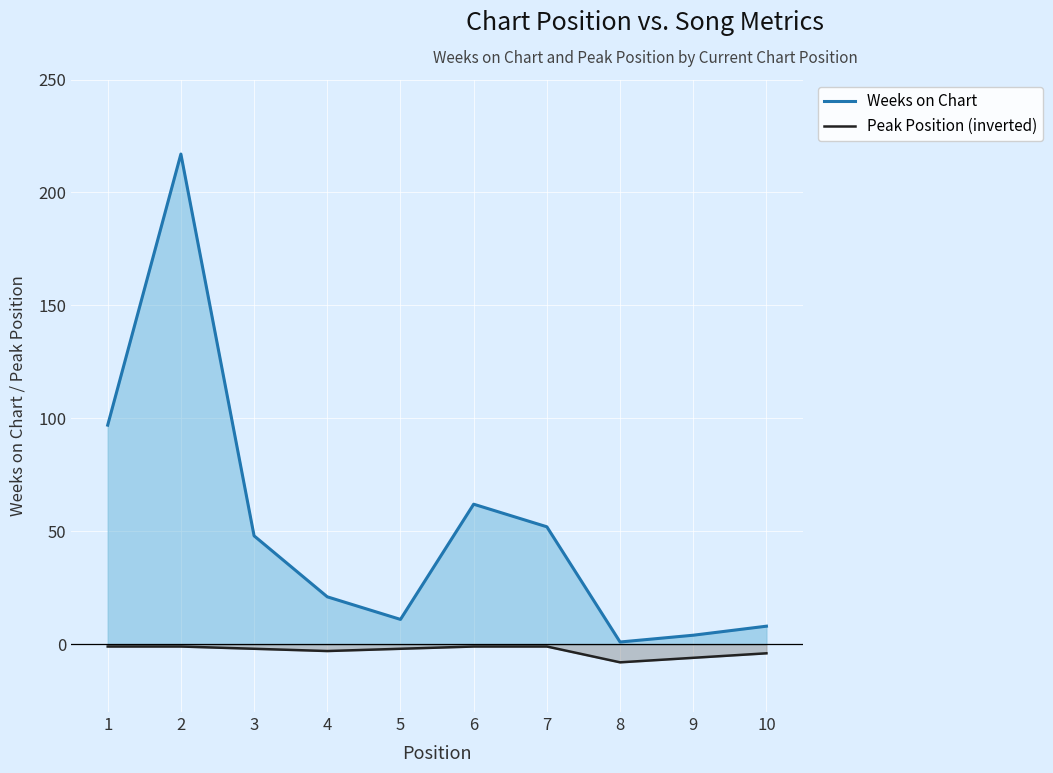

Reading left to right, transcribe all the data shown in this chart.

Weeks on Chart: 1=97	2=217	3=48	4=21	5=11	6=62	7=52	8=1	9=4	10=8
Peak Position (inverted): 1=-1	2=-1	3=-2	4=-3	5=-2	6=-1	7=-1	8=-8	9=-6	10=-4